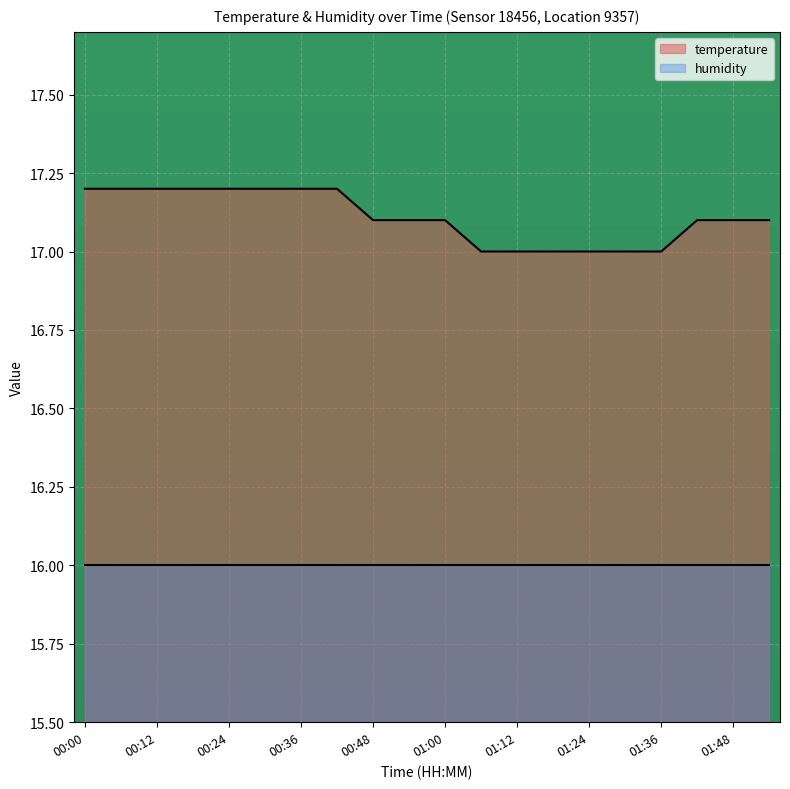

How many data points does each series have?

20